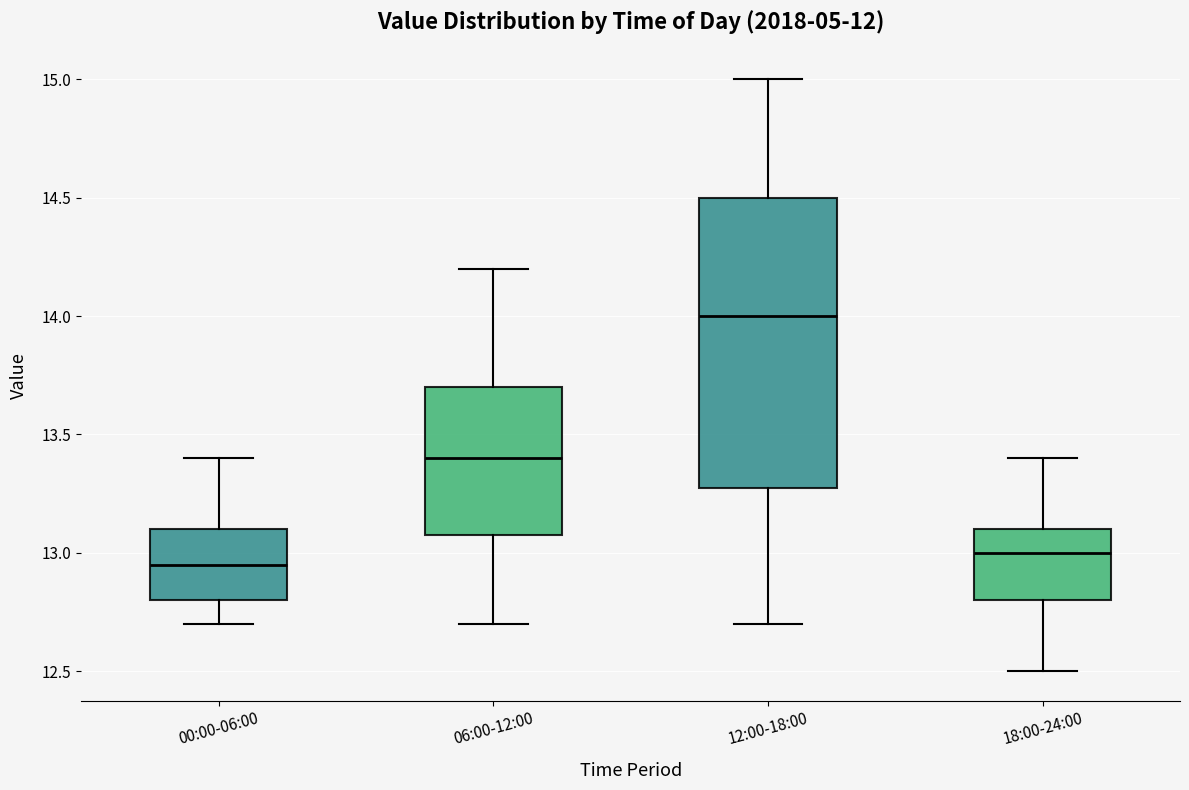

Which box is the tallest, from its lower edge to its upper edge?

12:00-18:00